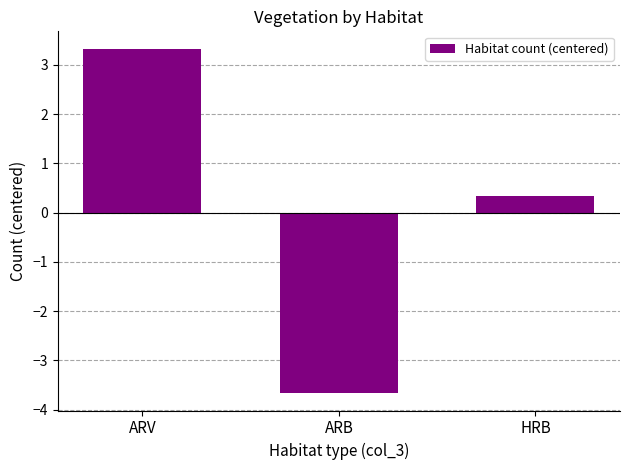

Which category has the highest value across all series?

ARV